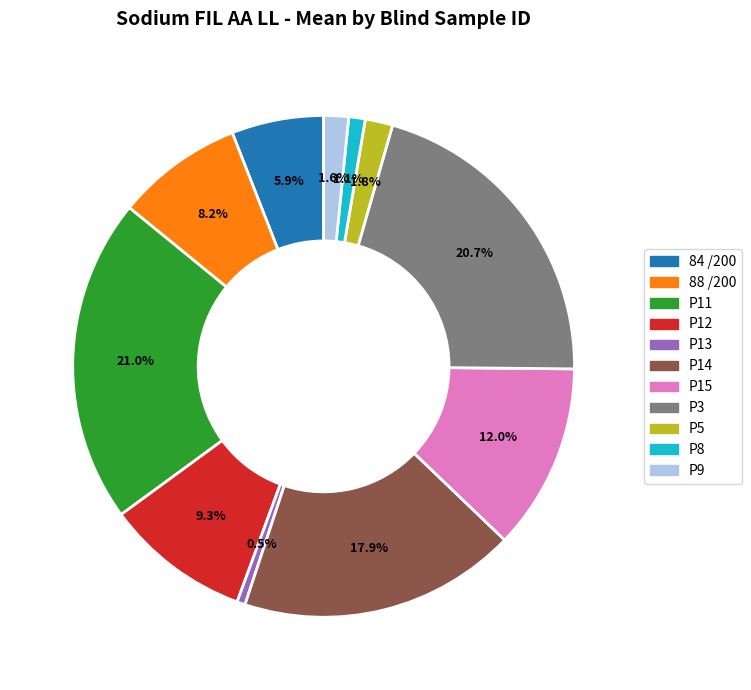

How much of the chart is everything except 84 /200?

94.1%